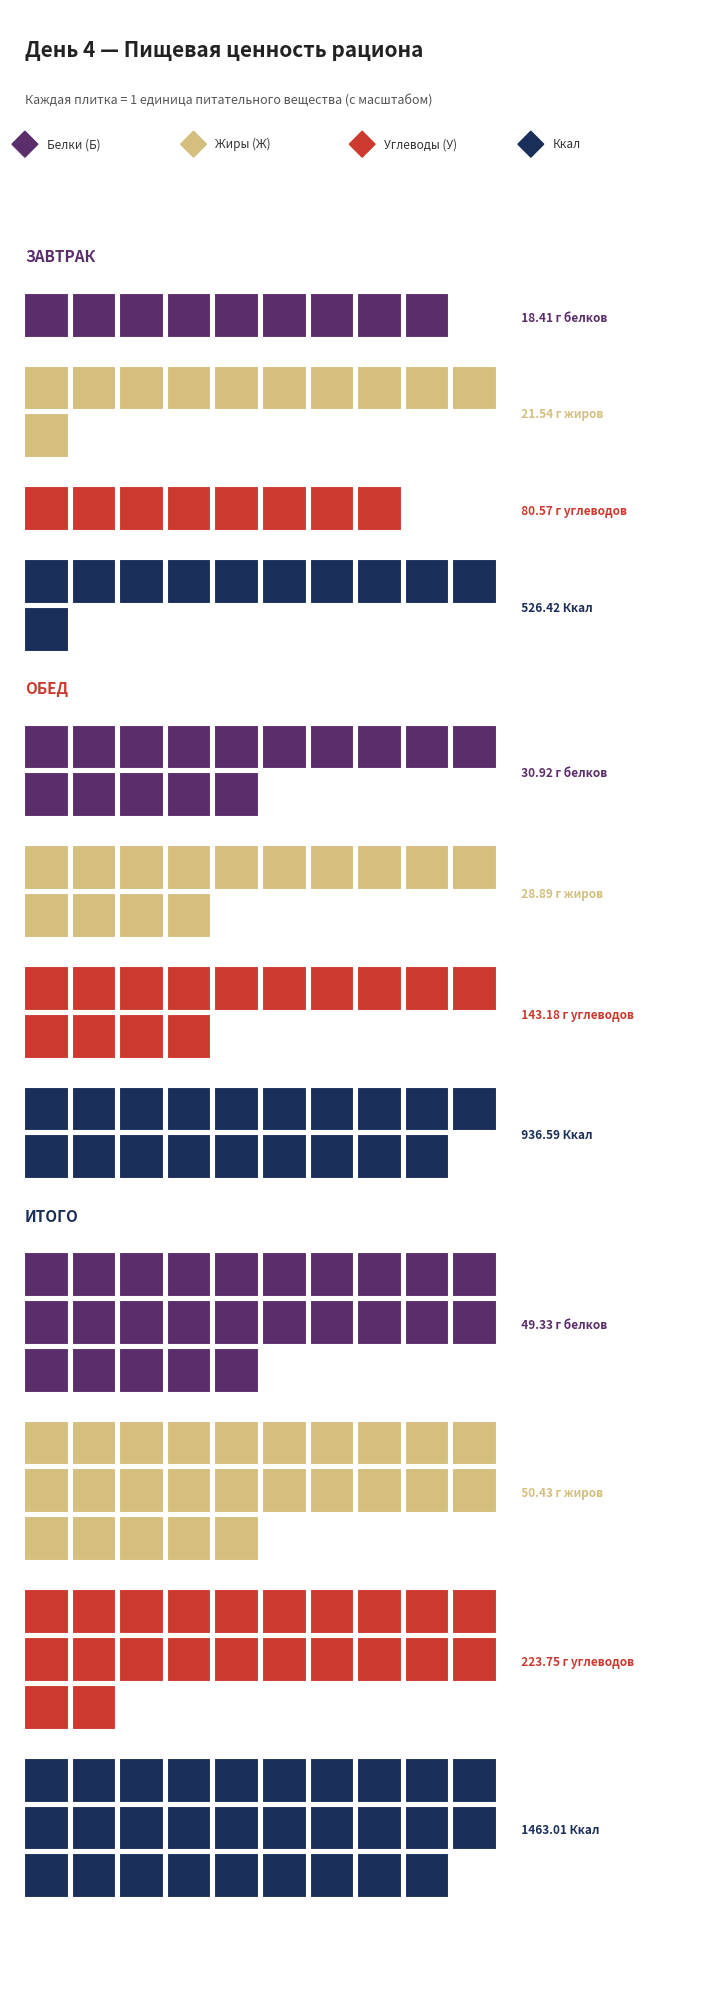

True or false: Б has a value of 30.9 at Ж.

True